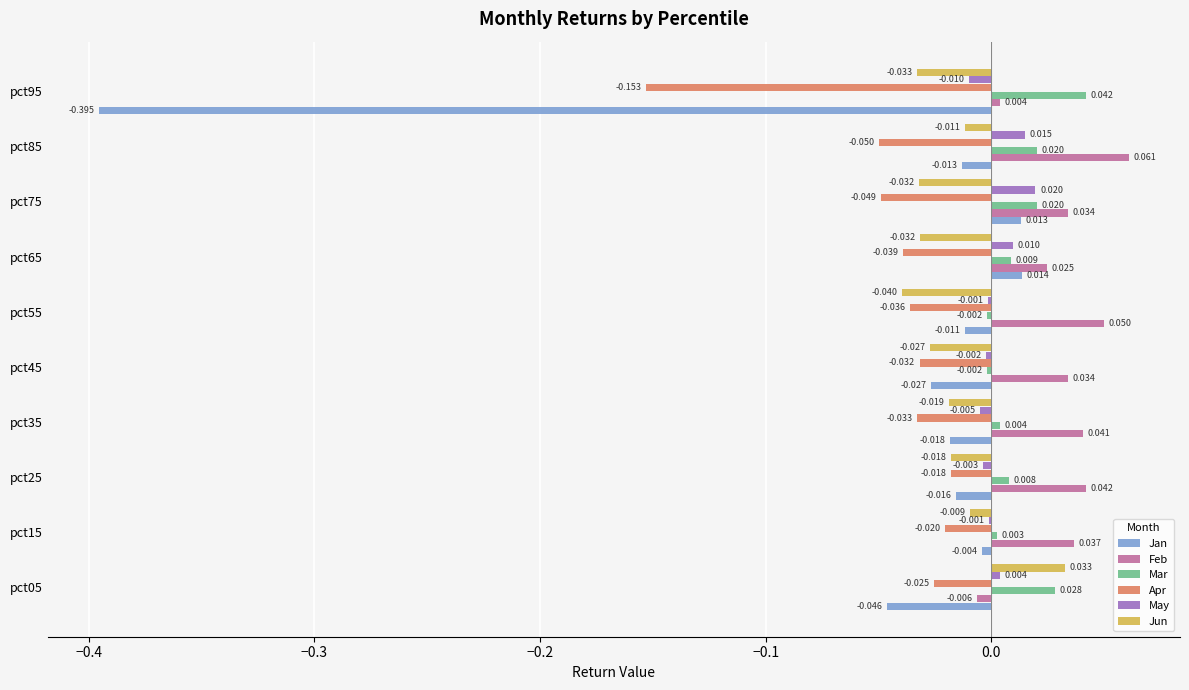

Which series changed the most between pct15 and pct75?

Apr